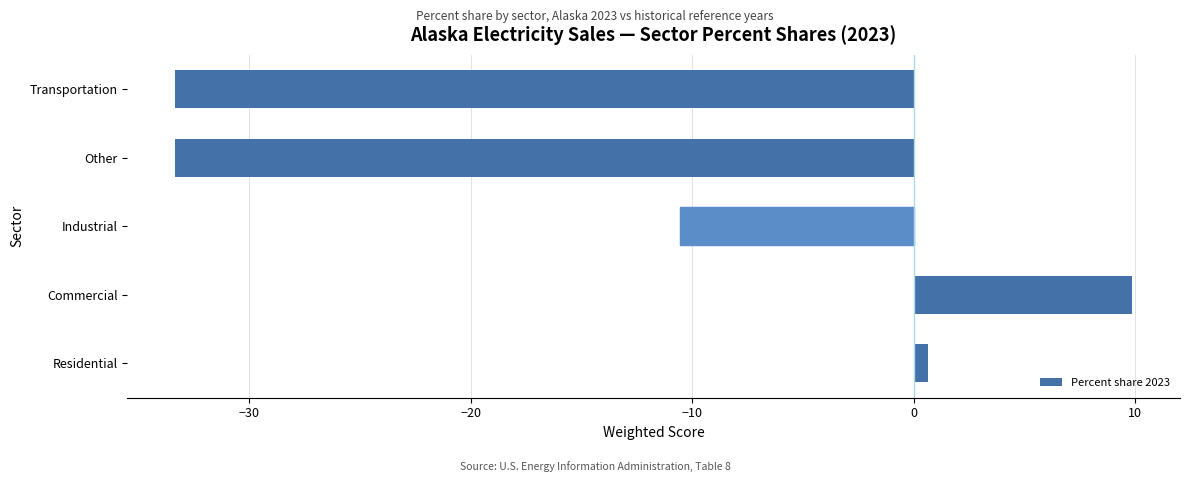

How many data points does each series have?

5